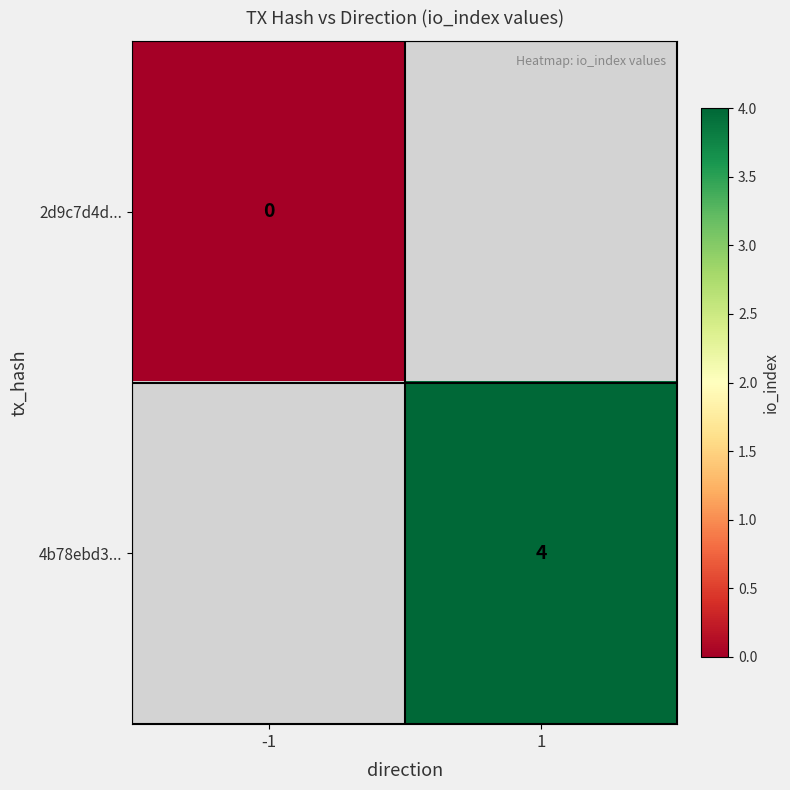

Count the number of categories in the chart.

2